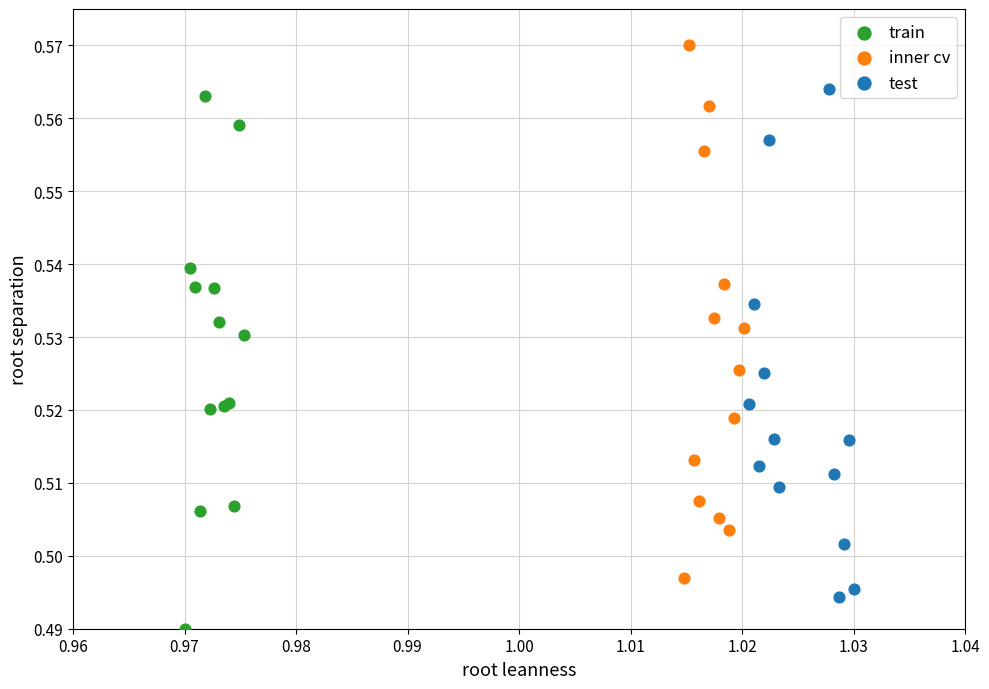

Which series contains the highest Y value?

inner cv